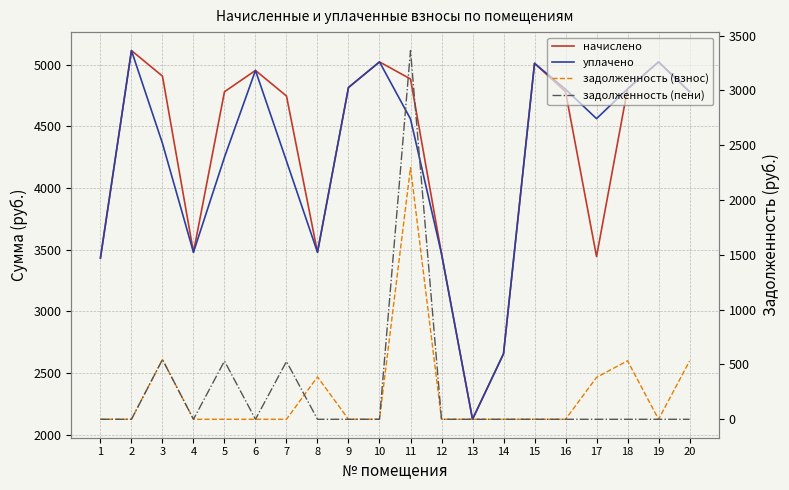

What is the sum of all уплачено values?

84918.7